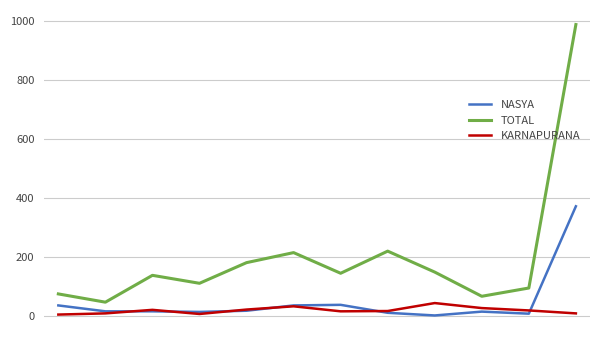

Which series has the largest total across all categories?

TOTAL